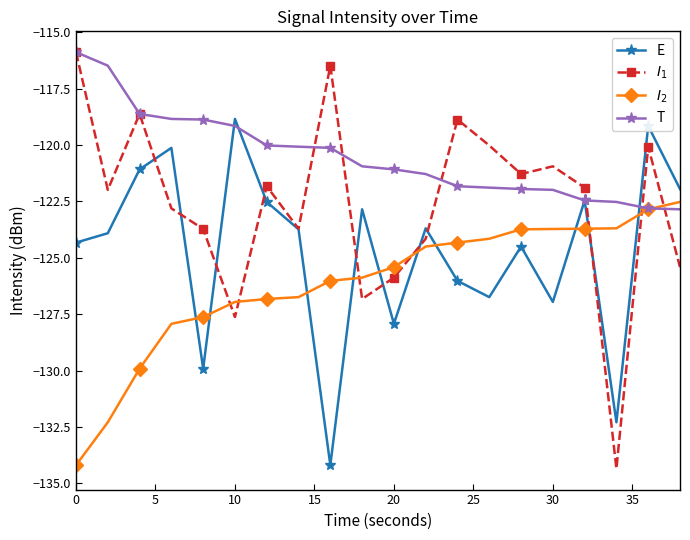

True or false: E has more than 2 interior local peaks.

True